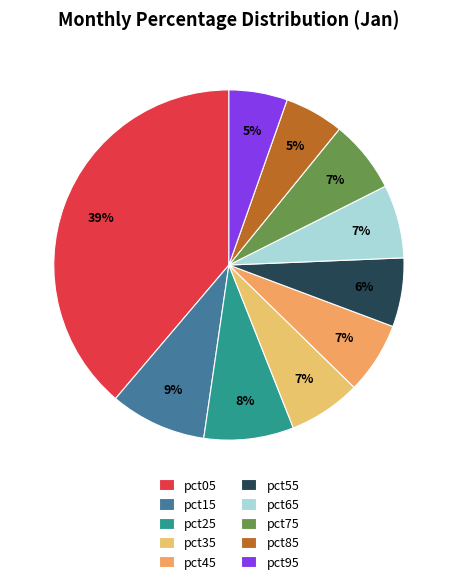

To the nearest percent, what is the average slice percentage?

10%